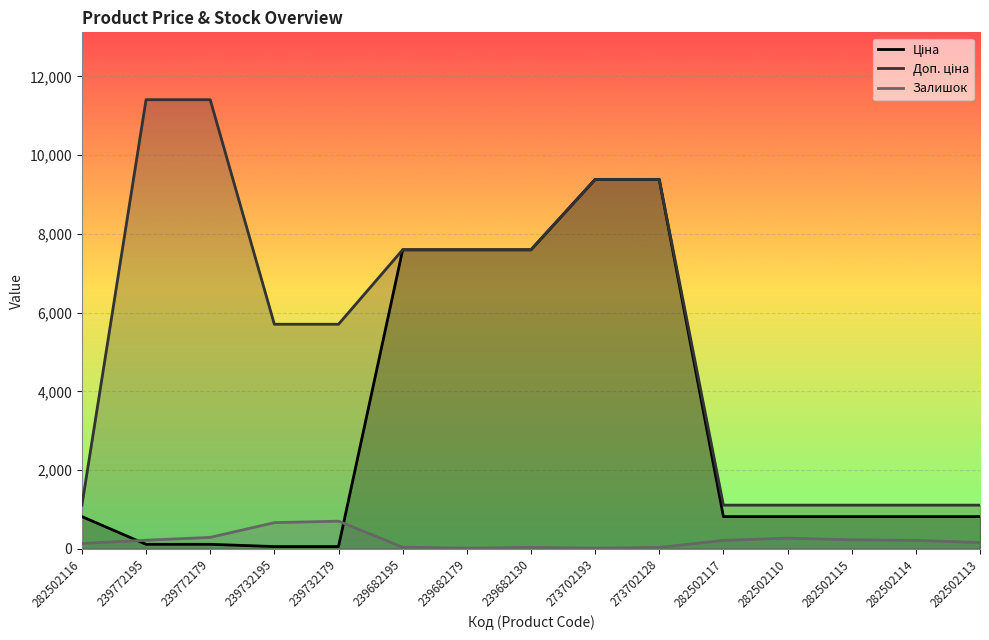

Rank the series at 282502113 from lowest to highest value.

Залишок, Ціна, Доп. ціна